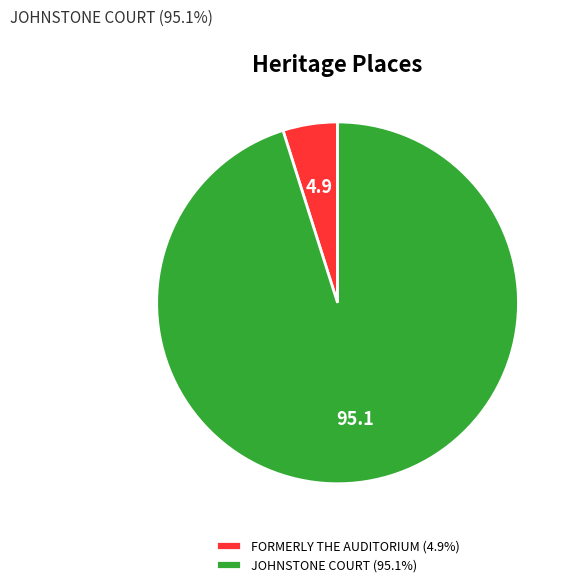

How many segments does this pie chart have?

2